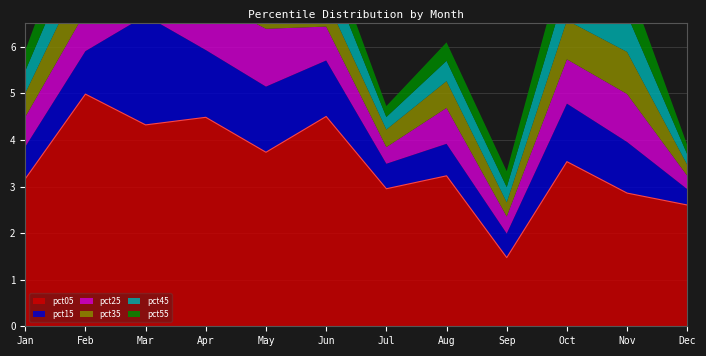

How many series are shown in this chart?

6